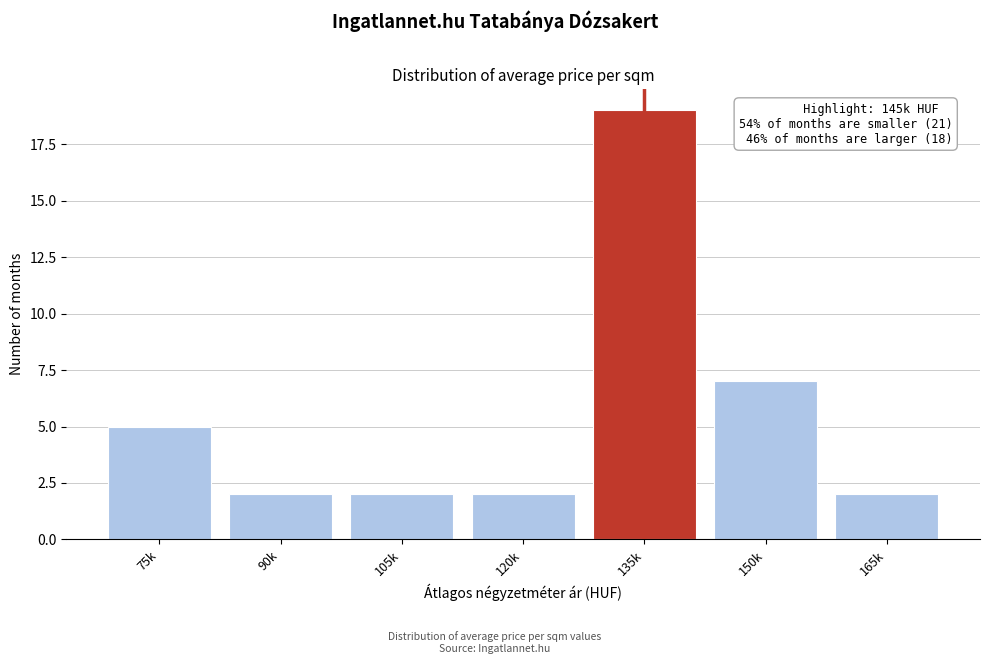

Reading left to right, extract all data points from this chart.

5	2	2	2	19	7	2